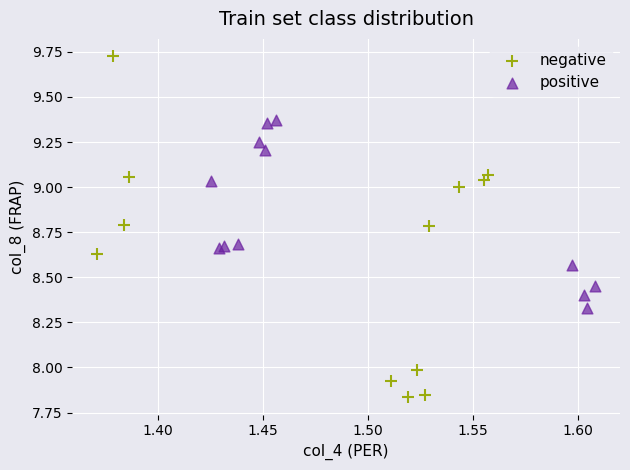

Which series reaches the minimum Y coordinate?

negative